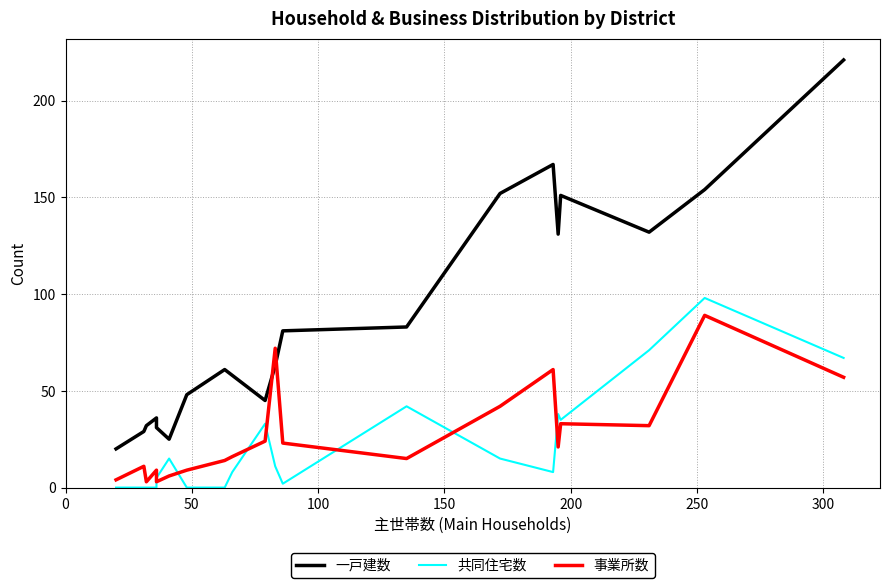

Reading left to right, list all the values displayed in this chart.

一戸建数: 20	29	32	36	31	25	48	61	58	45	63	81	83	152	167	131	151	132	154	221
共同住宅数: 0	0	0	0	5	15	0	0	8	33	11	2	42	15	8	38	35	71	98	67
事業所数: 4	11	3	9	3	6	9	14	16	24	72	23	15	42	61	21	33	32	89	57